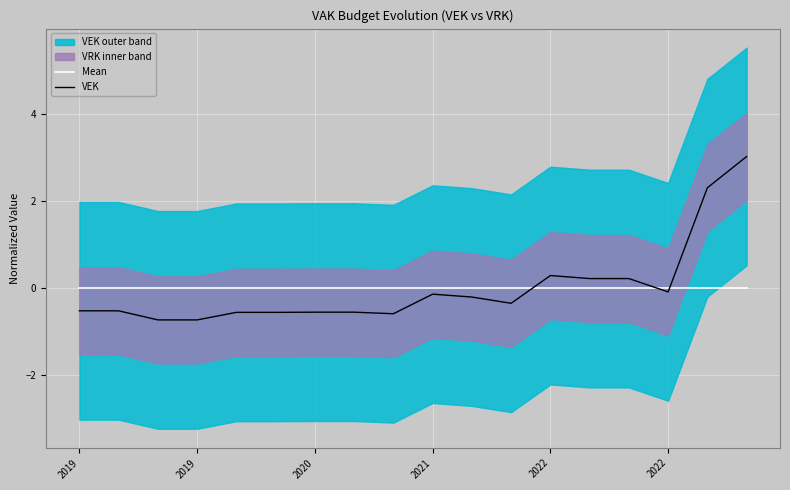

The Mean series shows 0.0 at 2022. True or false?

True